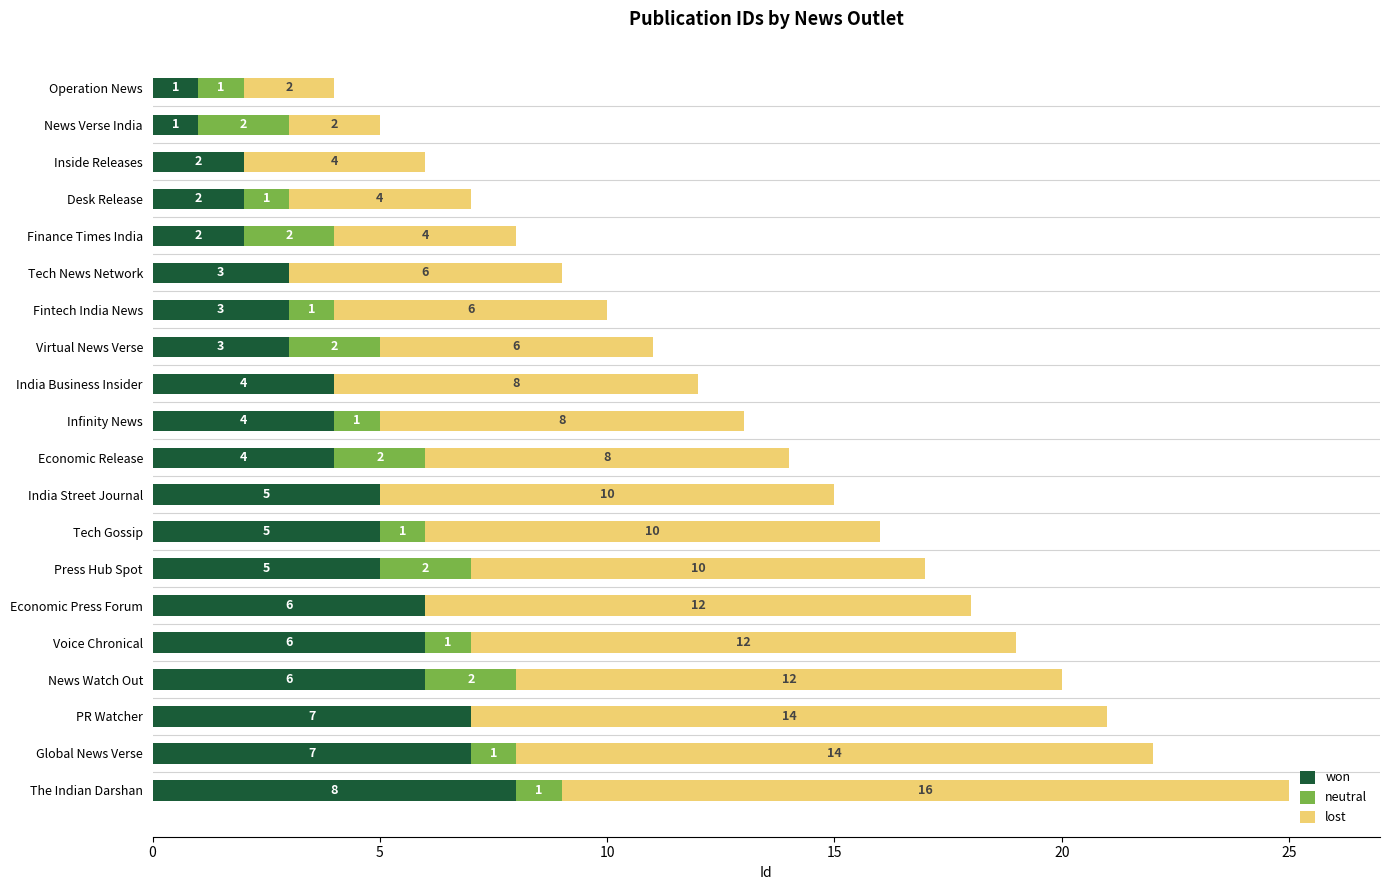

What is the sum of the won values at Infinity News and Tech Gossip?

9